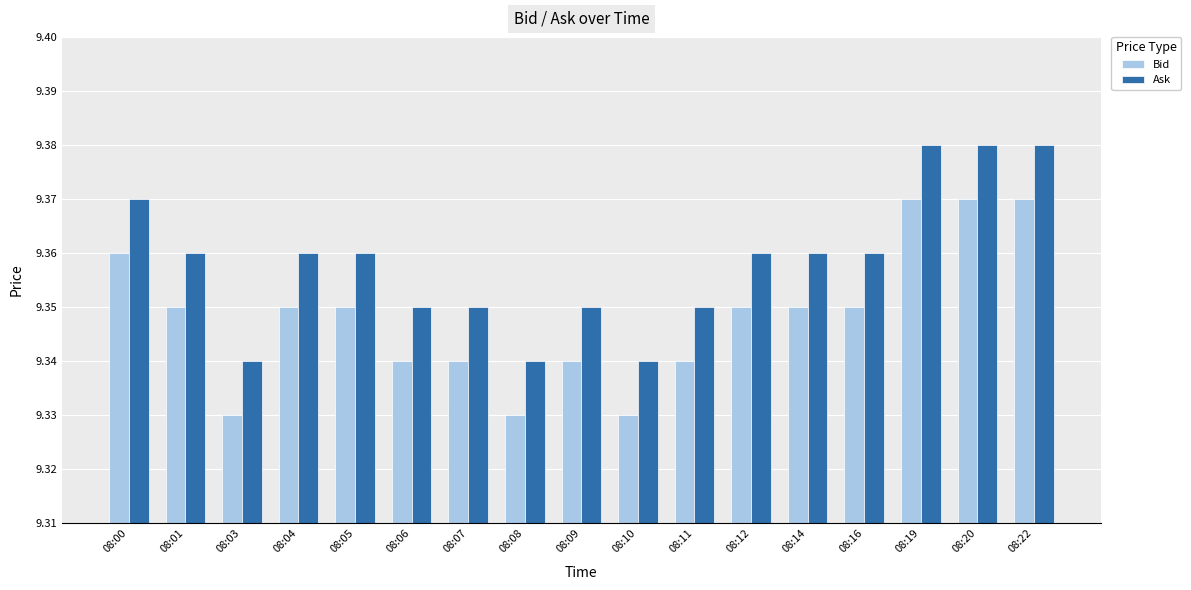

True or false: Bid has a value of 15.1 at 08:03.

False